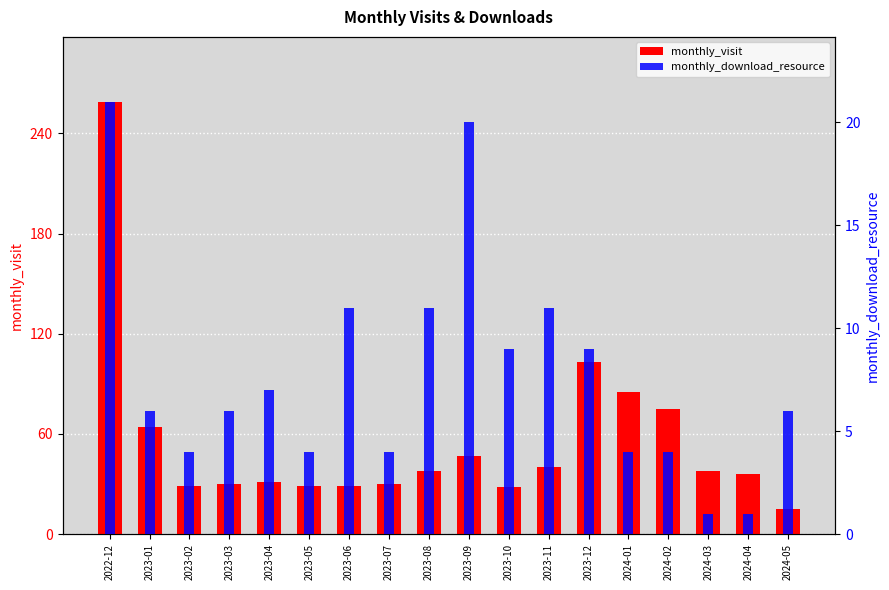

What is the value of the monthly_visit bar at the 13th from the left?

103